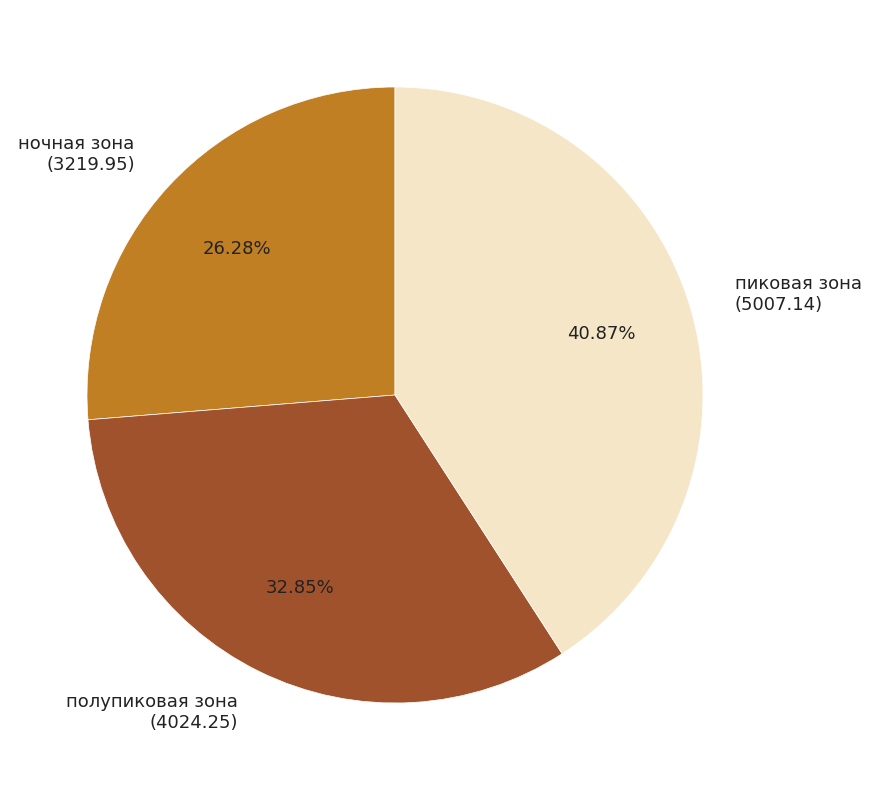

Count the number of slices in the pie.

3